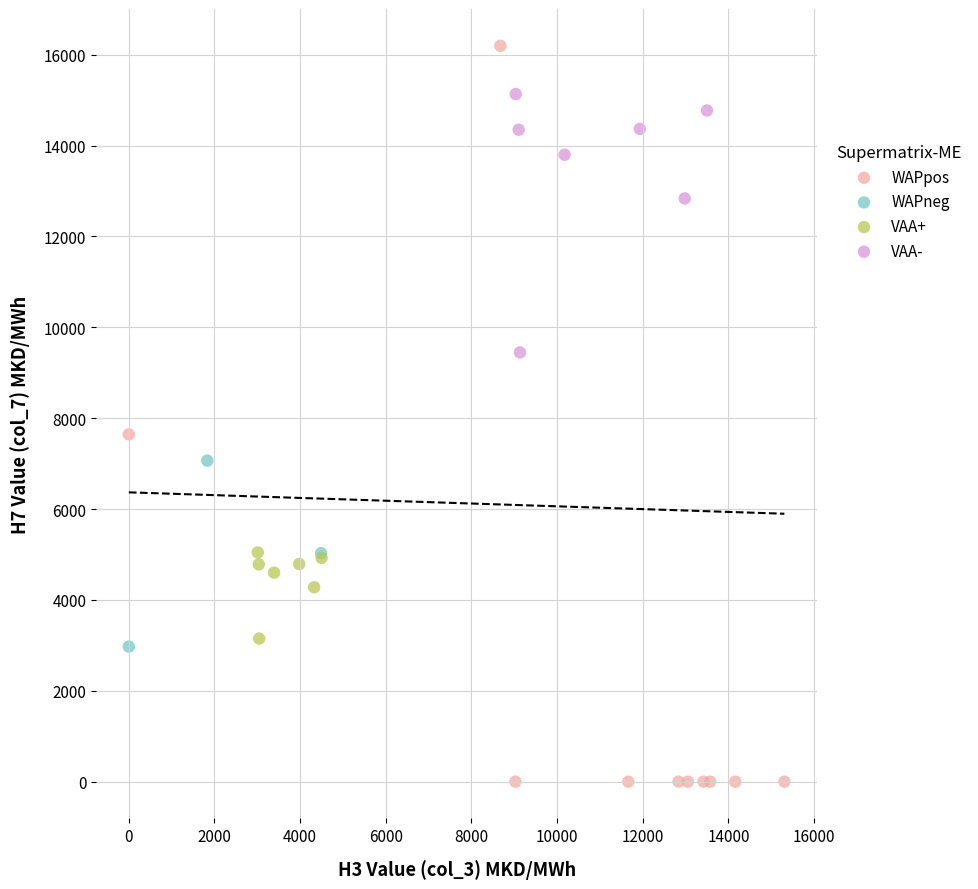

Which series has the widest spread of Y values?

WAPpos